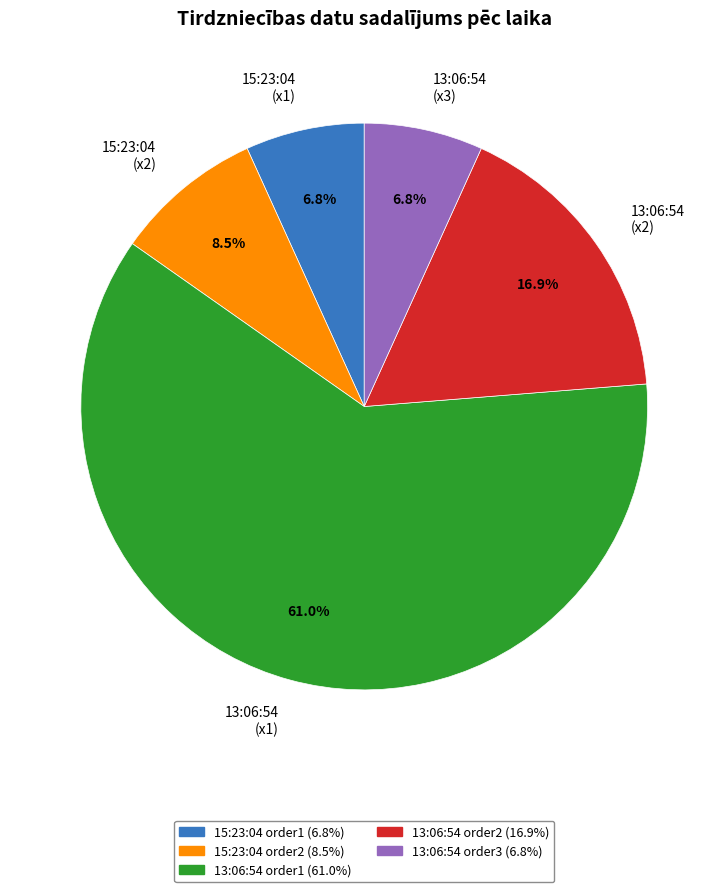

Does 13:06:54 order1 (61.0%) account for over 50% of the chart?

Yes